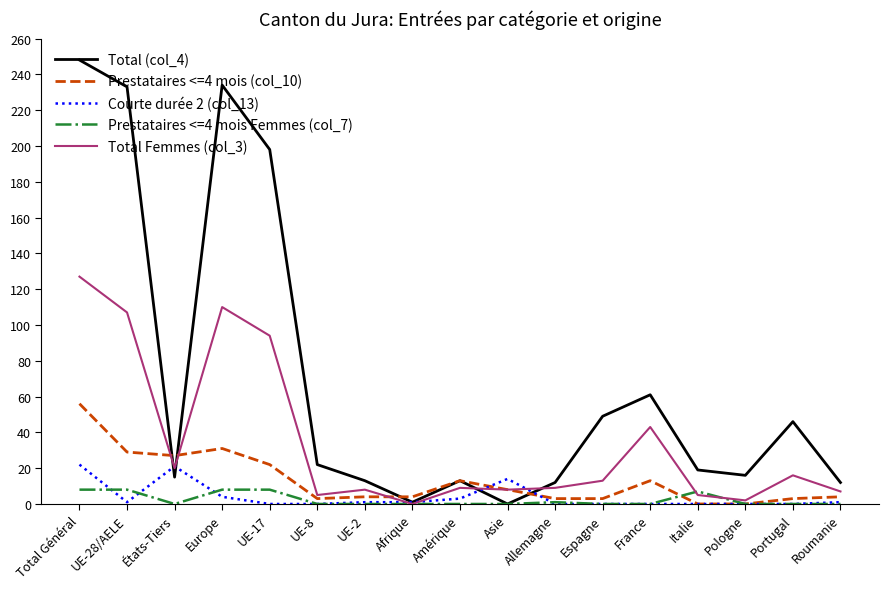

Rank the series by their maximum value, from lowest to highest.

Prestataires <=4 mois Femmes (col_7), Courte durée 2 (col_13), Prestataires <=4 mois (col_10), Total Femmes (col_3), Total (col_4)